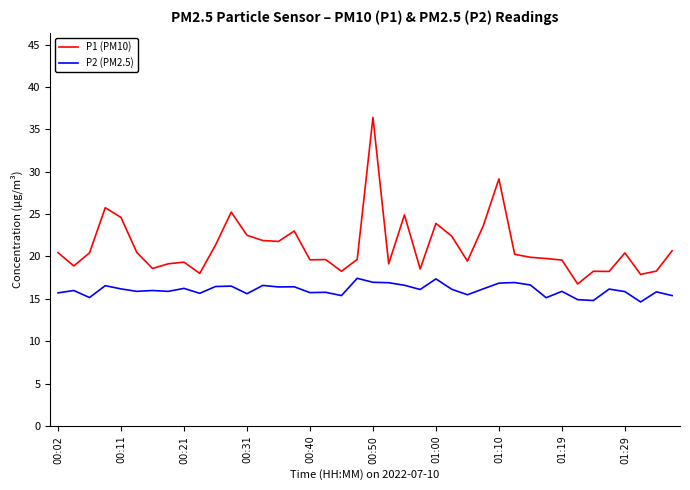

Which series has the largest range (max minus min)?

P1 (PM10)